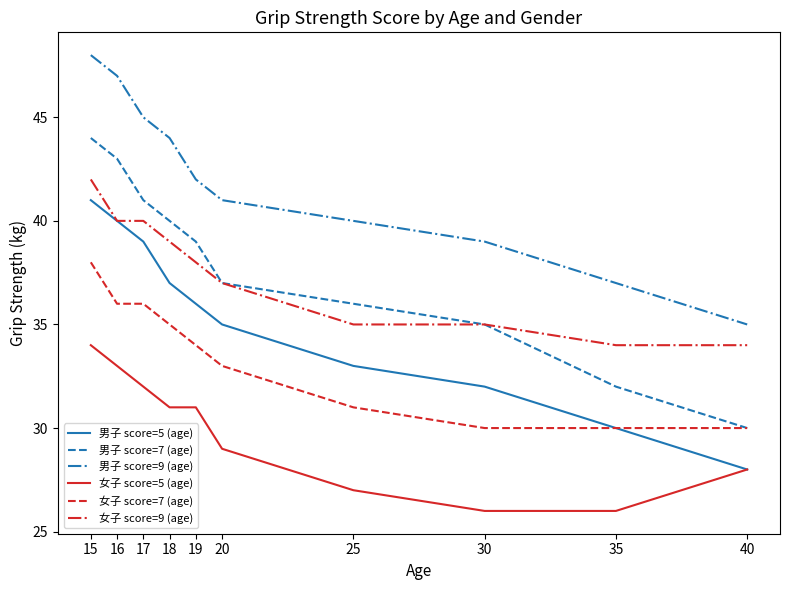

True or false: 女子 score=5 (age) has a value of 17 at 35.

False